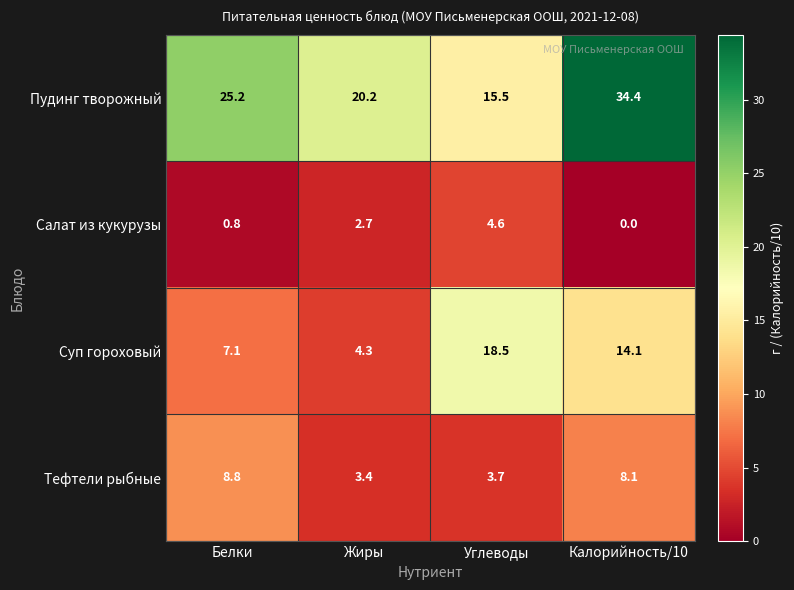

Where does the Суп гороховый series first go above 14?

Углеводы